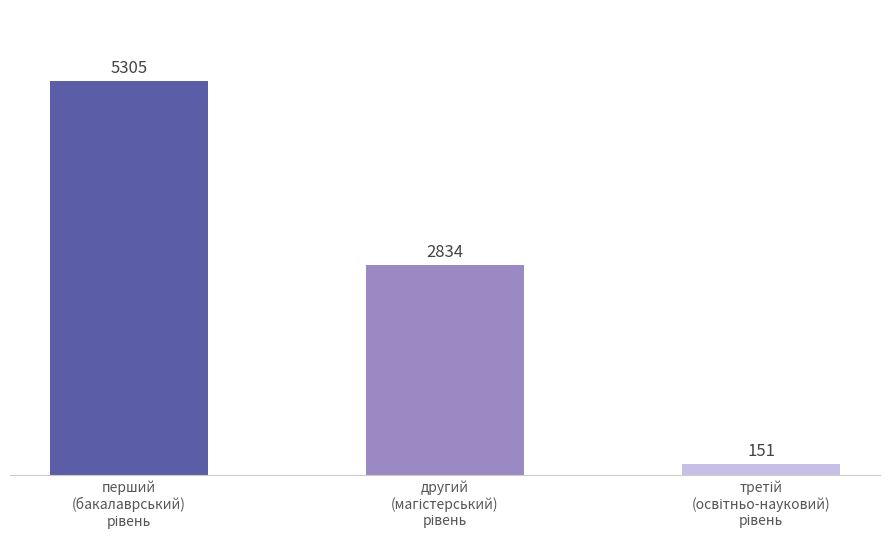

What is the maximum value shown in the chart?

5305